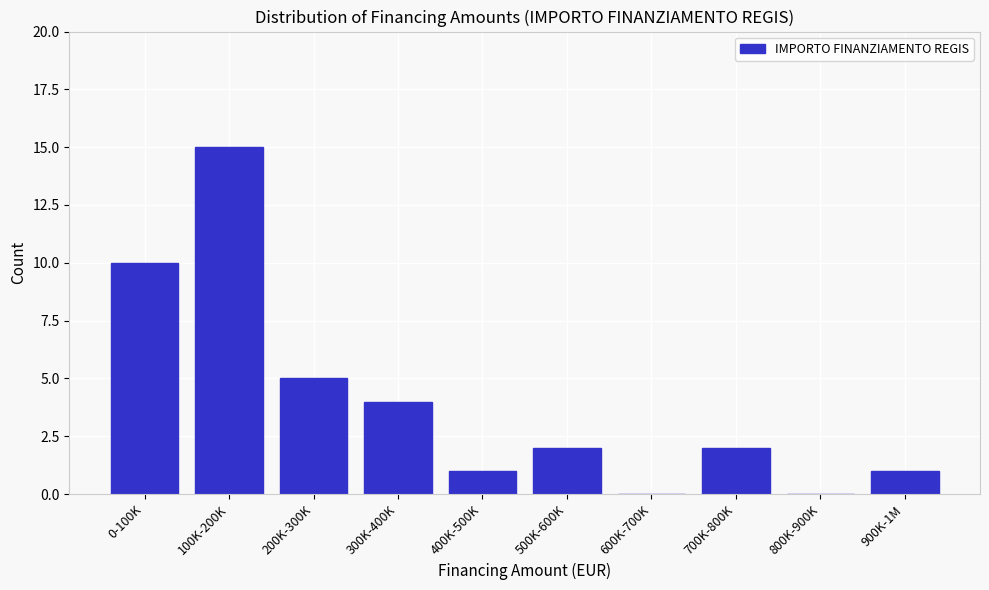

Reading left to right, extract all data points from this chart.

0-100K=10	100K-200K=15	200K-300K=5	300K-400K=4	400K-500K=1	500K-600K=2	600K-700K=0	700K-800K=2	800K-900K=0	900K-1M=1